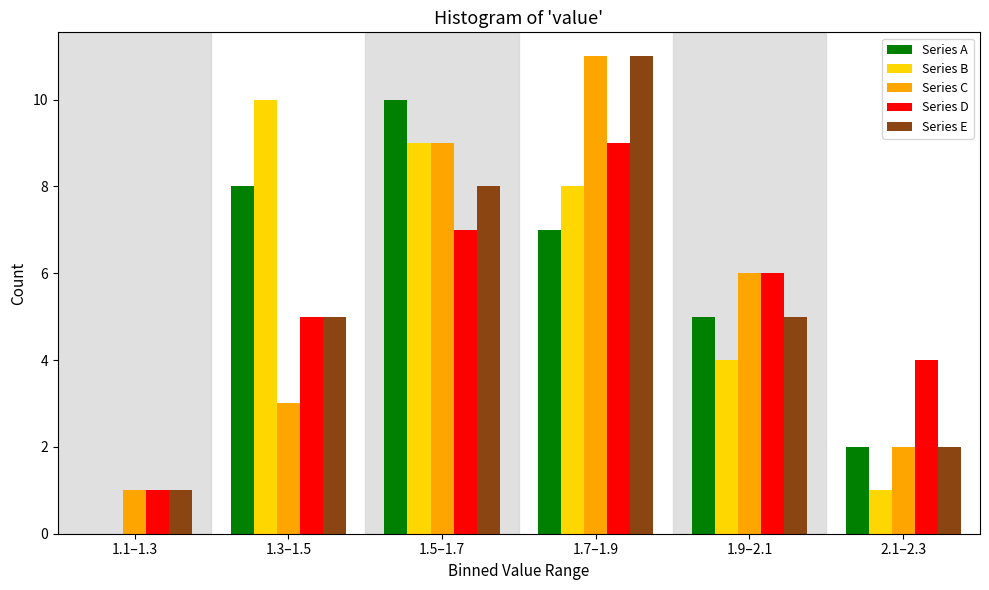

Reading left to right, what are all the values shown in this chart?

Series A: 1.1–1.3=0	1.3–1.5=8	1.5–1.7=10	1.7–1.9=7	1.9–2.1=5	2.1–2.3=2
Series B: 1.1–1.3=0	1.3–1.5=10	1.5–1.7=9	1.7–1.9=8	1.9–2.1=4	2.1–2.3=1
Series C: 1.1–1.3=1	1.3–1.5=3	1.5–1.7=9	1.7–1.9=11	1.9–2.1=6	2.1–2.3=2
Series D: 1.1–1.3=1	1.3–1.5=5	1.5–1.7=7	1.7–1.9=9	1.9–2.1=6	2.1–2.3=4
Series E: 1.1–1.3=1	1.3–1.5=5	1.5–1.7=8	1.7–1.9=11	1.9–2.1=5	2.1–2.3=2